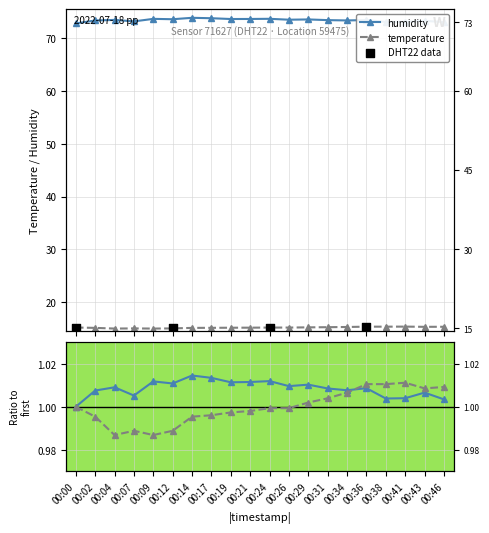

What is the total value across all series at 00:09?

88.6